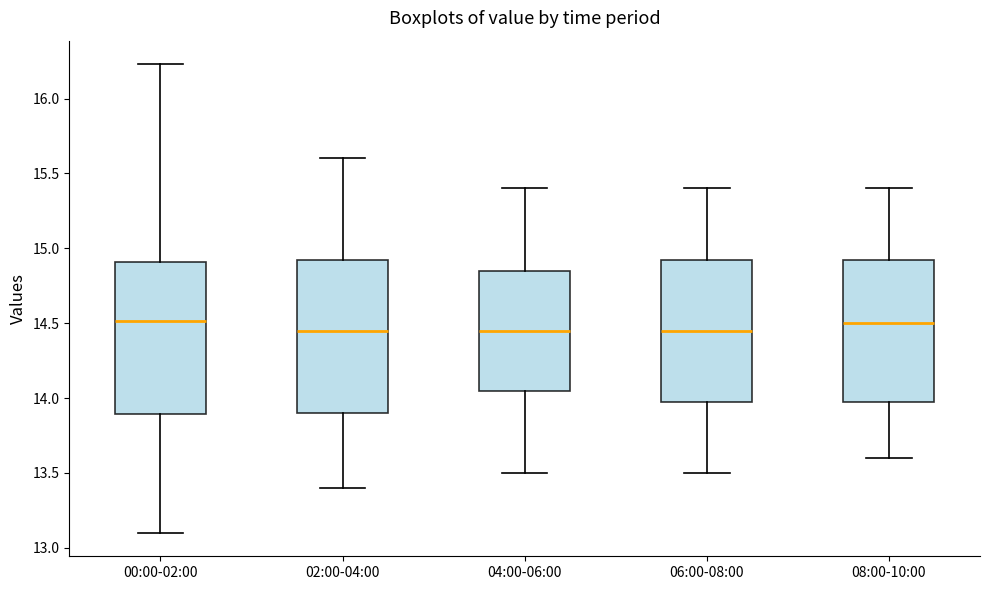

Reading left to right, read every box against the y-axis: the position of its median line, the range the box covers, and the ends of its whiskers. The values are not printed on the chart, so give them approximately, as read against the axis.

00:00-02:00: median 14.50, box 13.90 to 14.90, whiskers 13.10 to 16.25
02:00-04:00: median 14.45, box 13.90 to 14.95, whiskers 13.40 to 15.60
04:00-06:00: median 14.45, box 14.05 to 14.85, whiskers 13.50 to 15.40
06:00-08:00: median 14.45, box 14.00 to 14.95, whiskers 13.50 to 15.40
08:00-10:00: median 14.50, box 14.00 to 14.95, whiskers 13.60 to 15.40